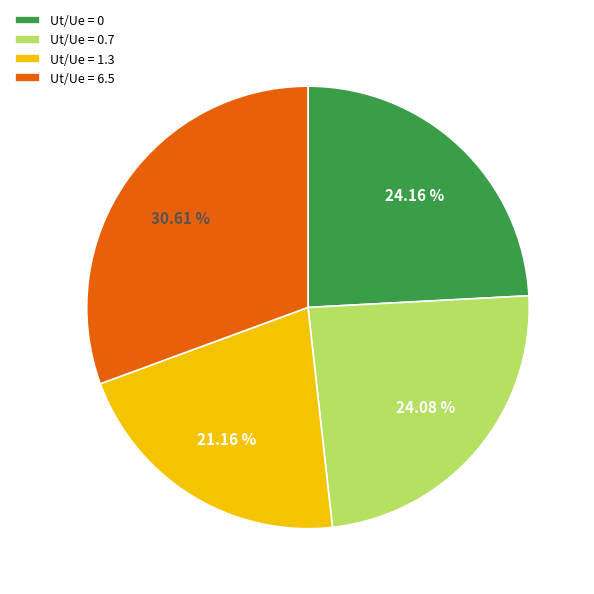

Does any single category account for the majority?

No